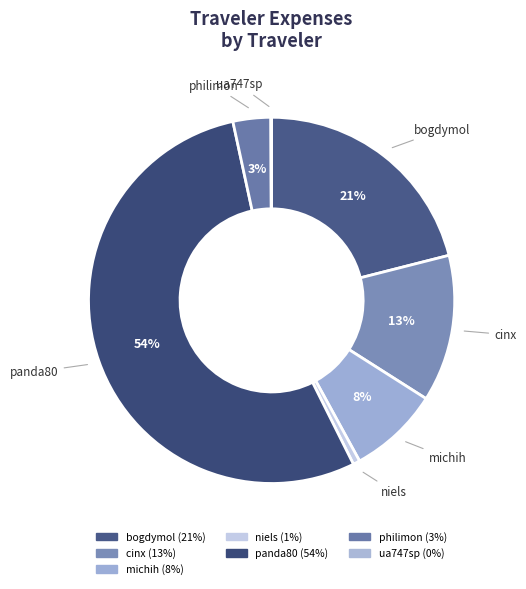

Combined, do bogdymol and ua747sp account for over 50%?

No